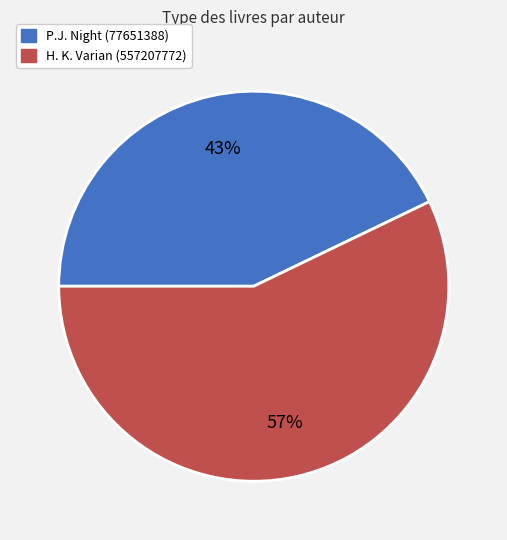

Do H. K. Varian (557207772) and P.J. Night (77651388) together represent more than half of the pie?

Yes